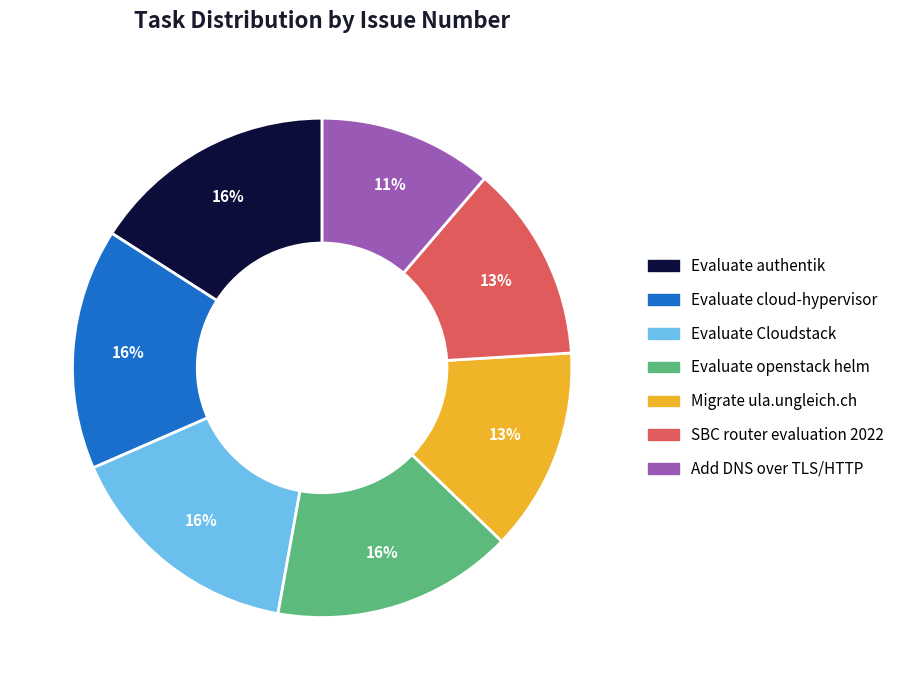

To the nearest percent, what is the average slice percentage?

14%